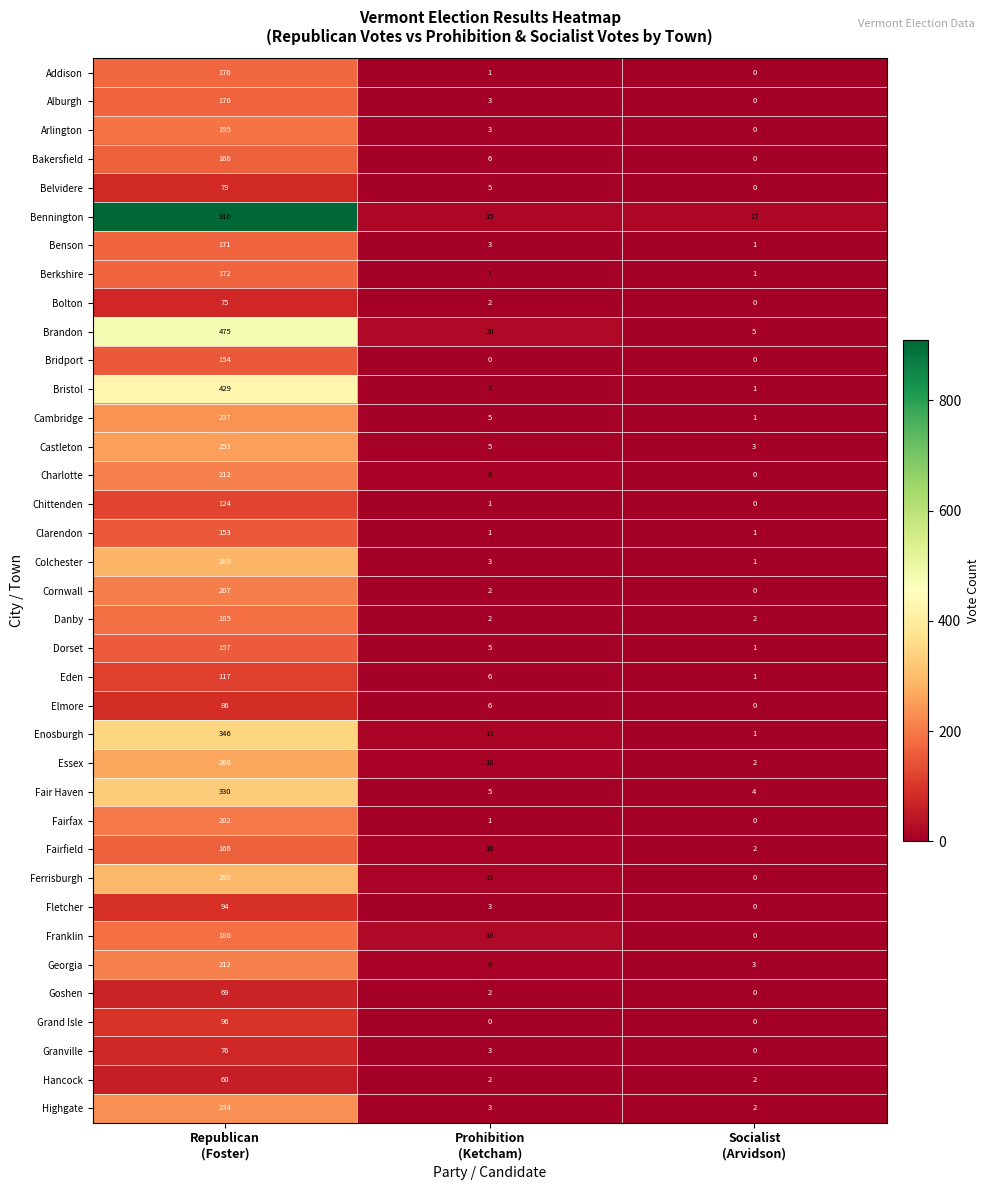

What is the sum of all Bolton values?

77